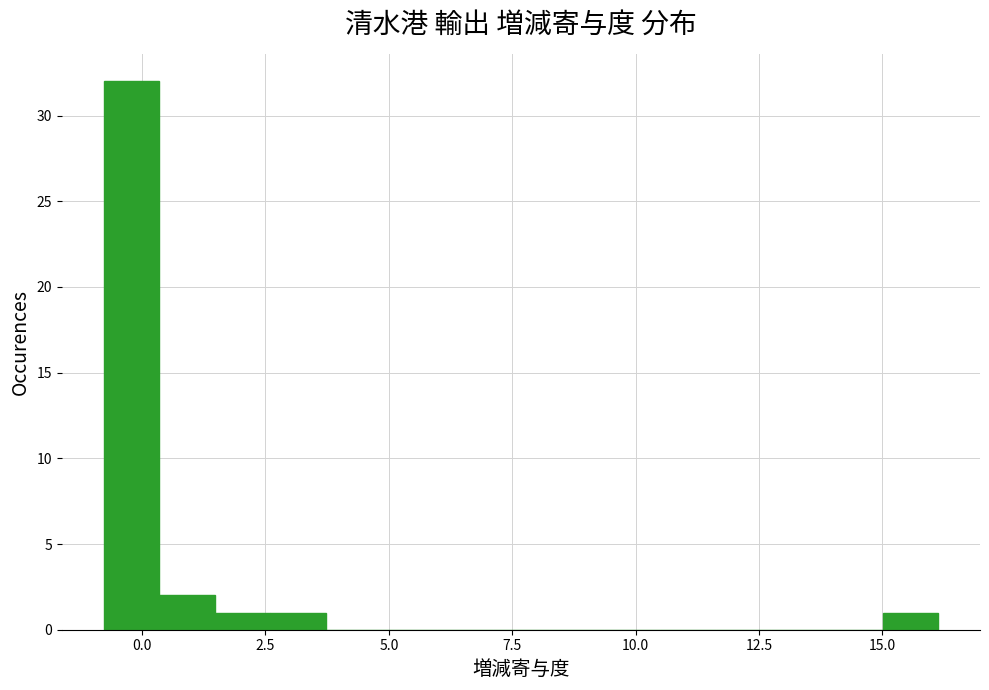

Around what value on the x-axis is the tallest bar? Give the approximate position of its centre, as read against the axis.

0.0